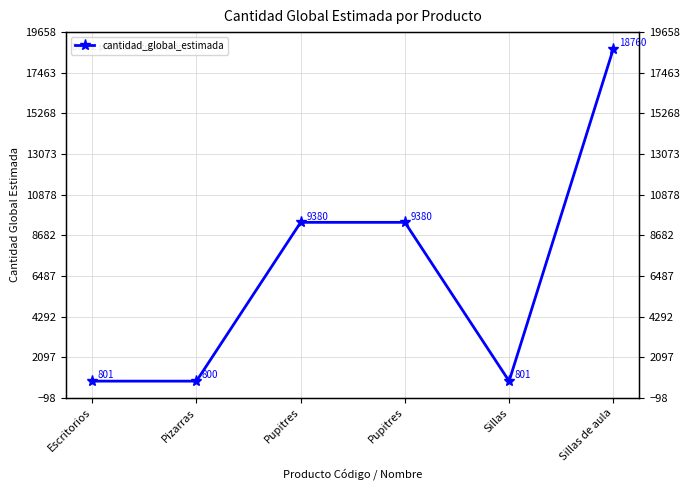

Reading left to right, list all the values displayed in this chart.

Escritorios=801	Pizarras=800	Pupitres=9380	Pupitres=9380	Sillas=801	Sillas de aula=18760